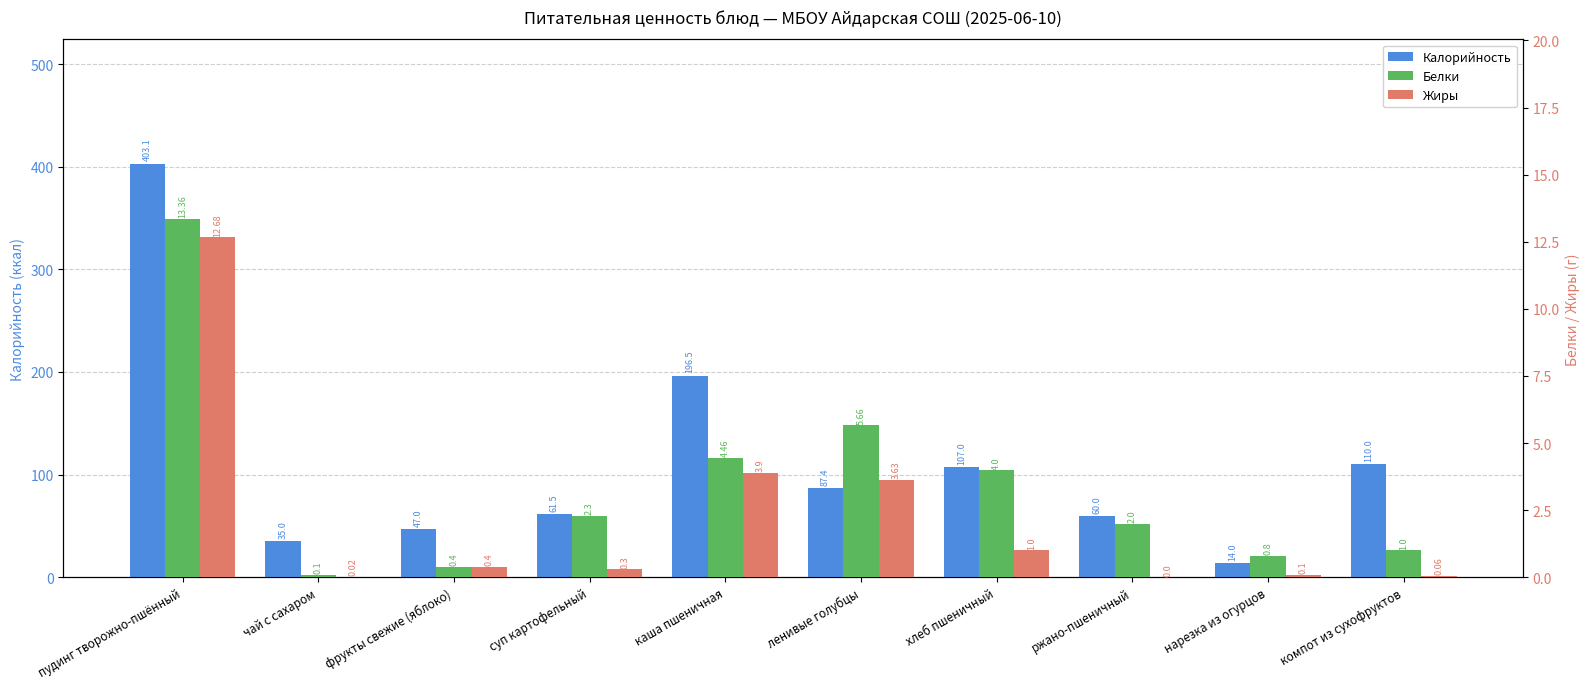

Reading left to right, list all the values displayed in this chart.

Калорийность: 403.1	35.0	47.0	61.5	196.5	87.4	107.0	60.0	14.0	110.0
Белки: 13.4	0.1	0.4	2.3	4.5	5.7	4.0	2.0	0.8	1.0
Жиры: 12.7	0.0	0.4	0.3	3.9	3.6	1.0	0.0	0.1	0.1